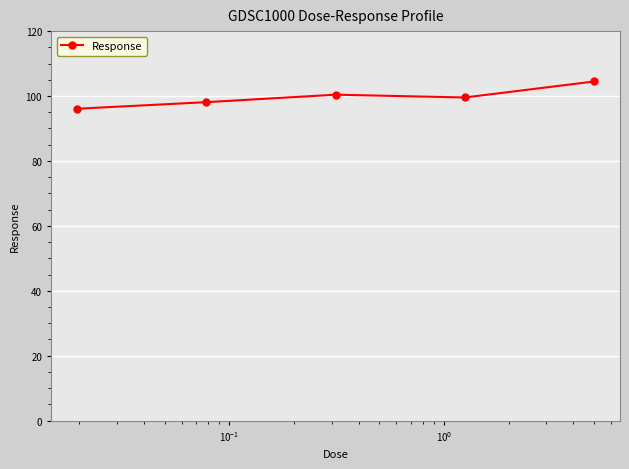

What is the value of the 3rd point from the left?

100.4